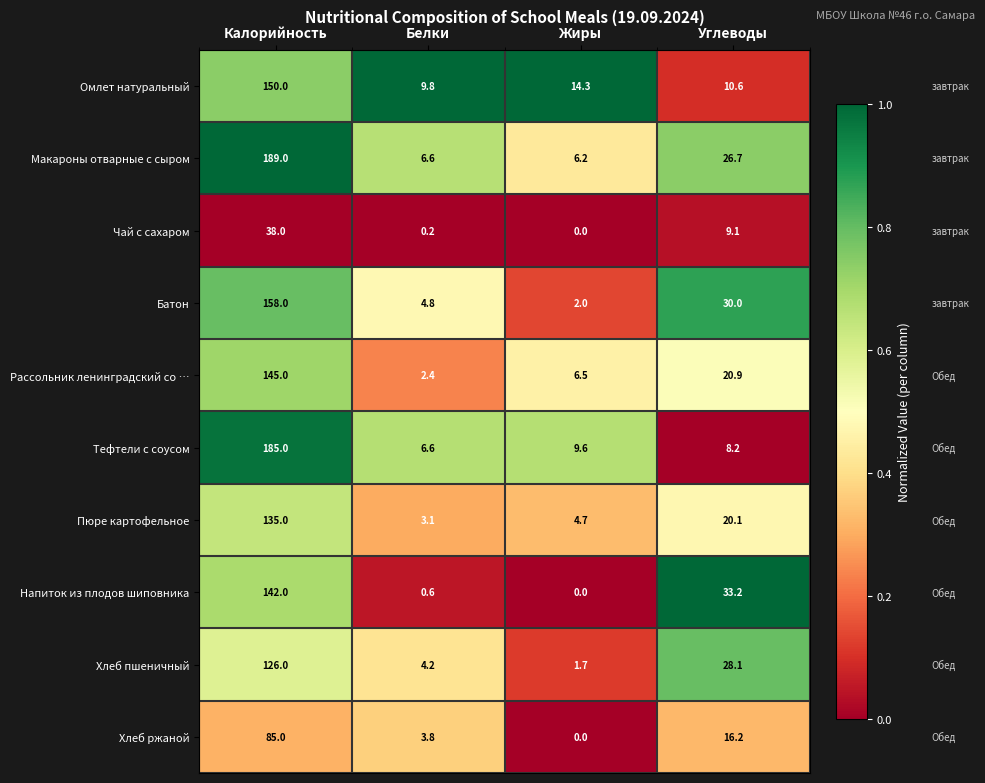

What is the maximum value for Напиток из плодов шиповника?

142.0